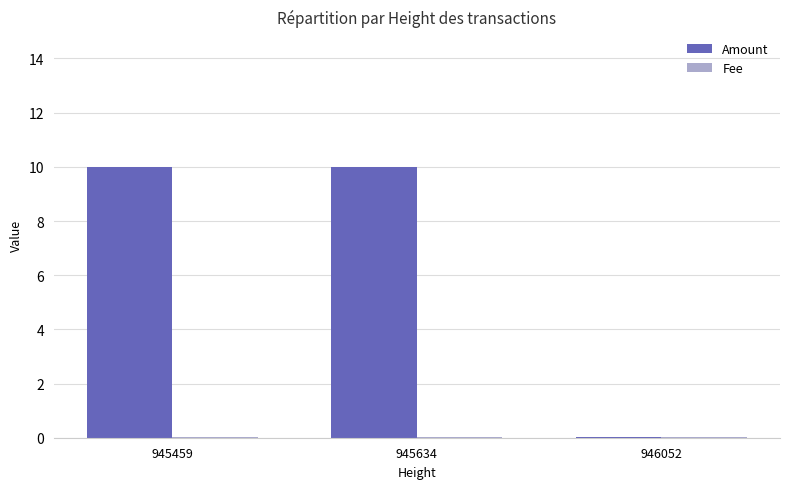

What is the sum of all Amount values?

20.0